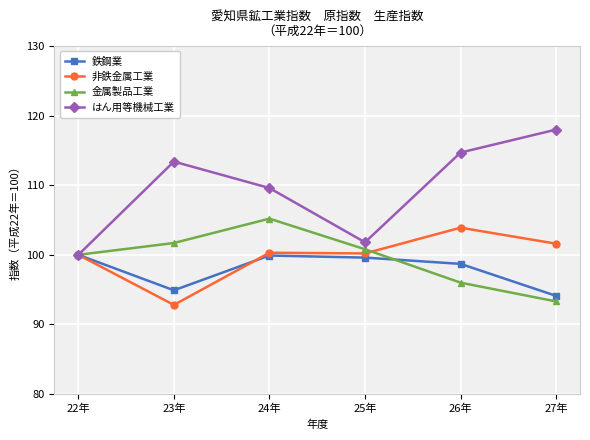

What is the difference between the maximum and second lowest values in the 金属製品工業 series?

9.2